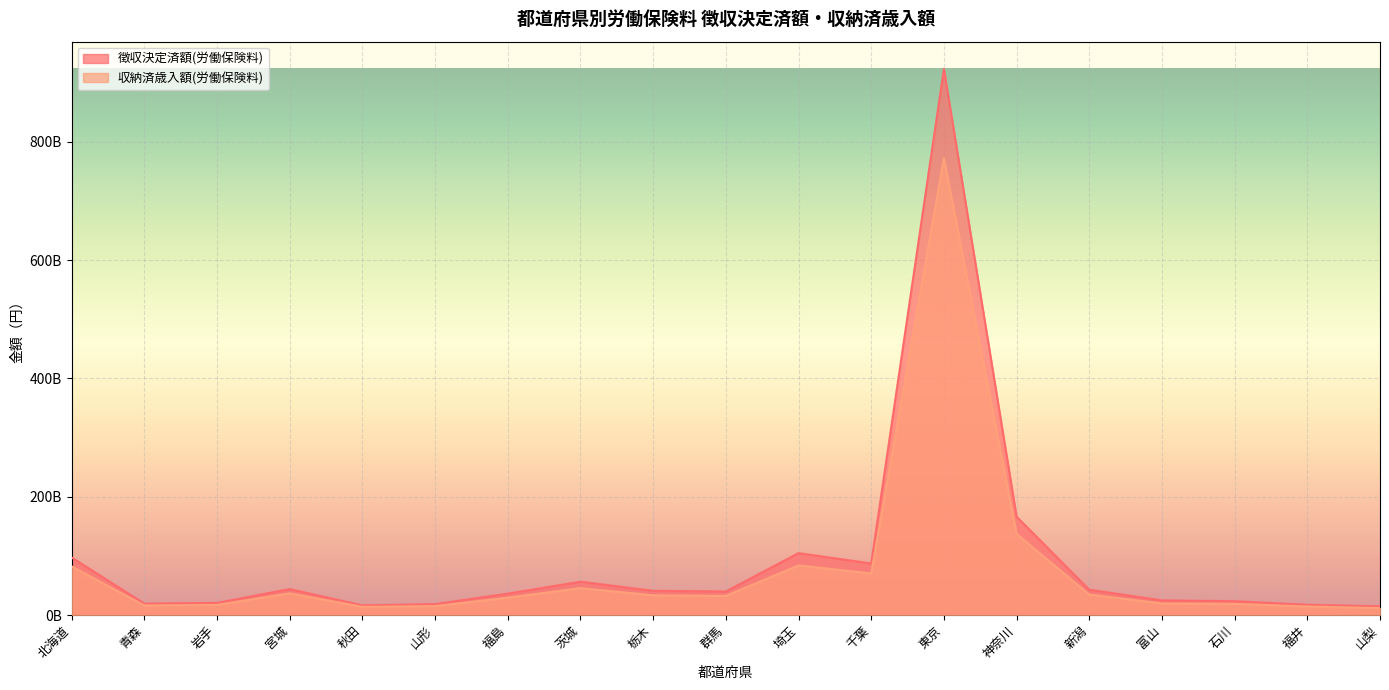

True or false: 収納済歳入額(労働保険料) and 徴収決定済額(労働保険料) cross at least once.

False